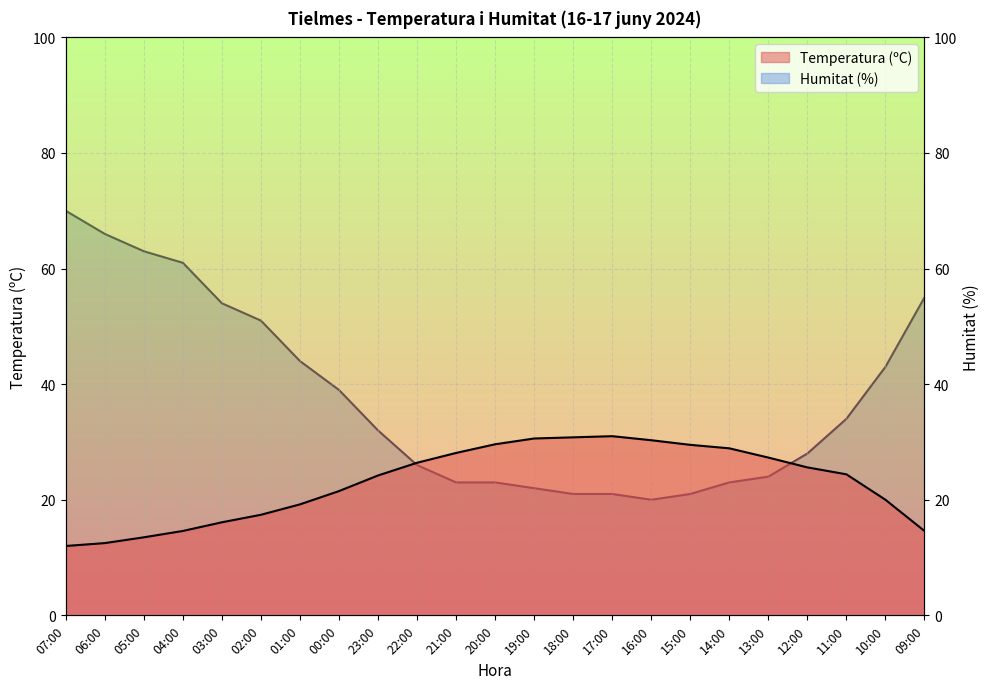

How many categories are shown in the chart?

23